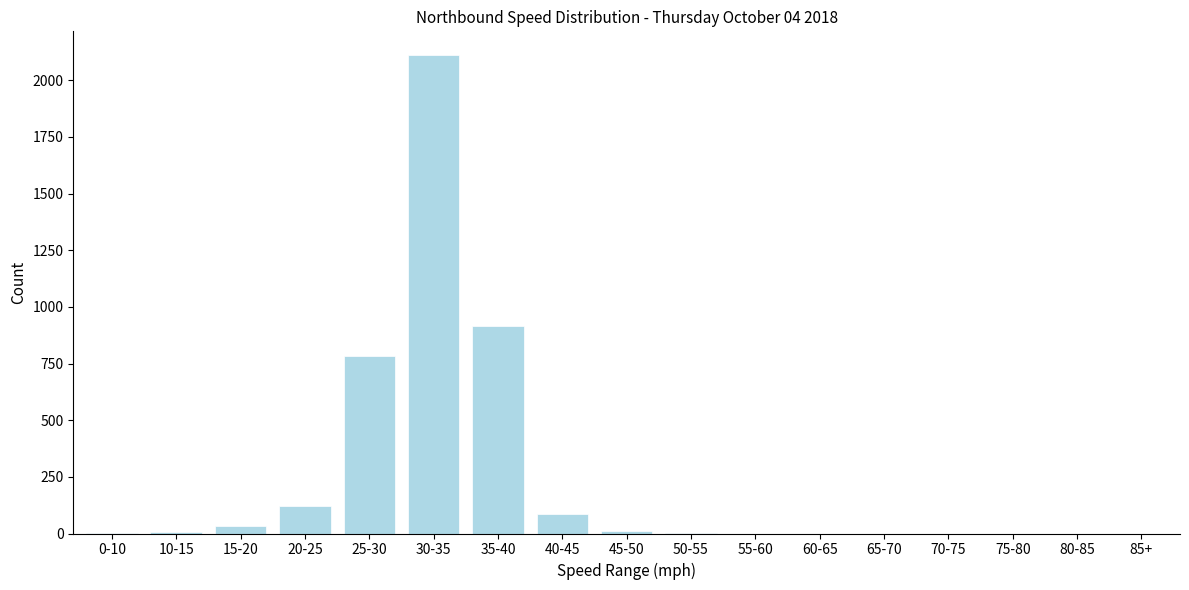

The value at 35-40 is 914. True or false?

True